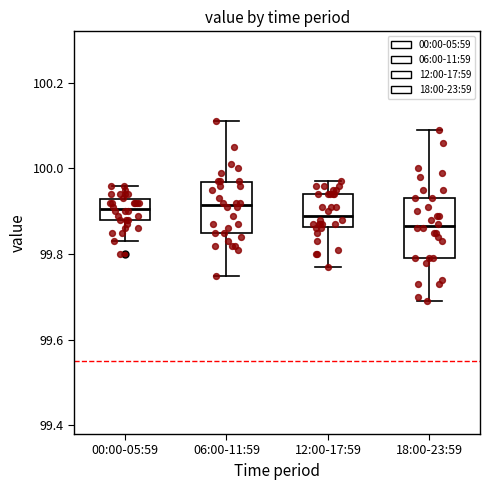

Reading left to right, transcribe this box plot: for each box, give where its median line is, the range the box spans, and where its two whiskers end, as read against the y-axis. The values are not printed on the chart, so give them approximately, as read against the axis.

00:00-05:59: median 99.90, box 99.88 to 99.92, whiskers 99.84 to 99.96
06:00-11:59: median 99.92, box 99.86 to 99.96, whiskers 99.76 to 100.12
12:00-17:59: median 99.90, box 99.86 to 99.94, whiskers 99.78 to 99.98
18:00-23:59: median 99.86, box 99.80 to 99.94, whiskers 99.70 to 100.10